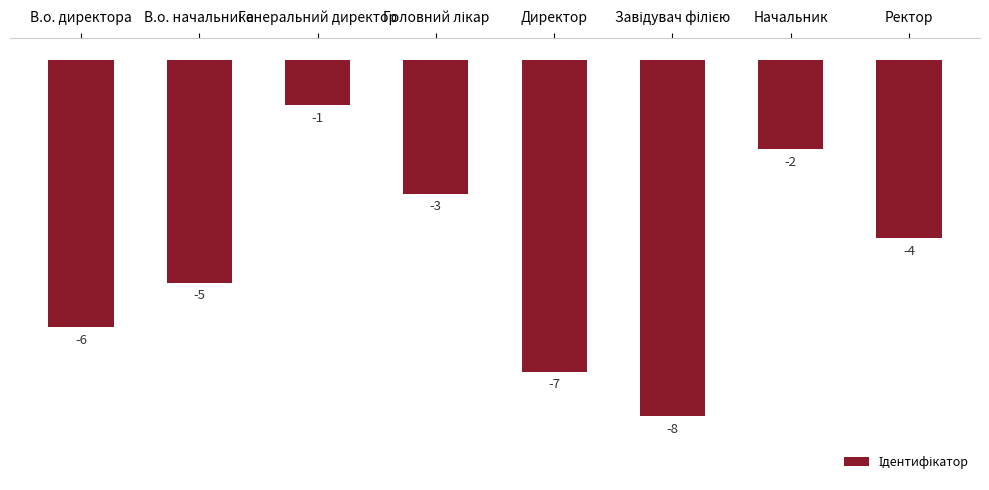

What value does the data have at В.о. директора?

-6